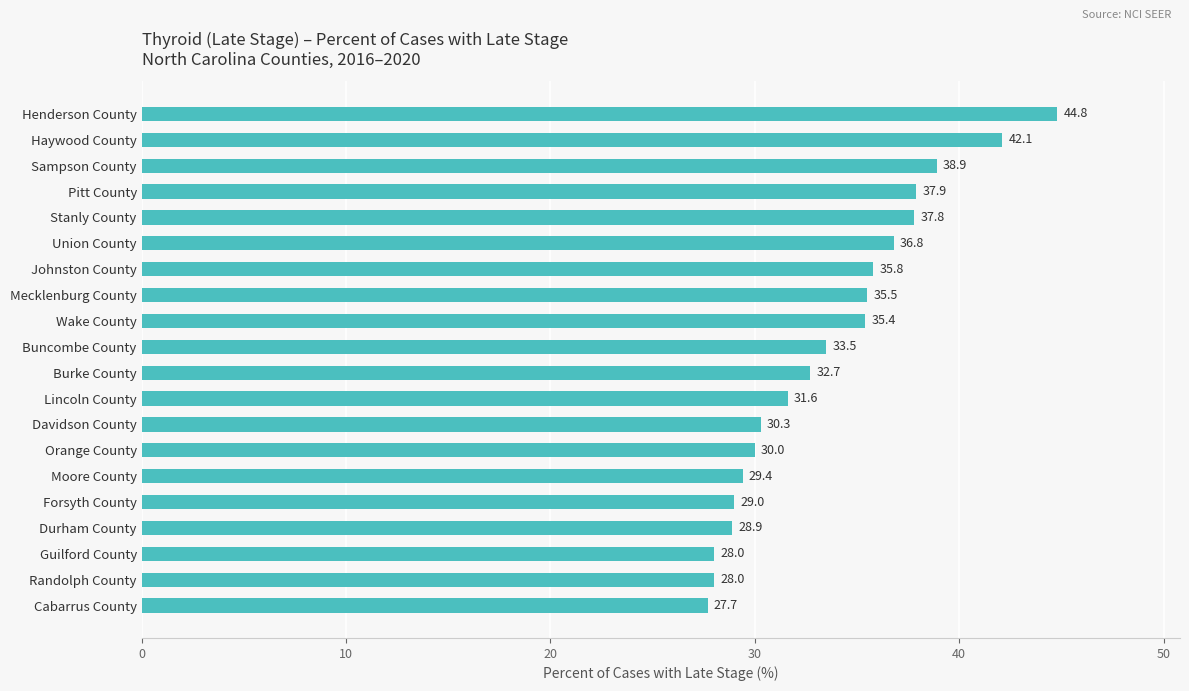

True or false: the data shows 30.3 at Davidson County.

True